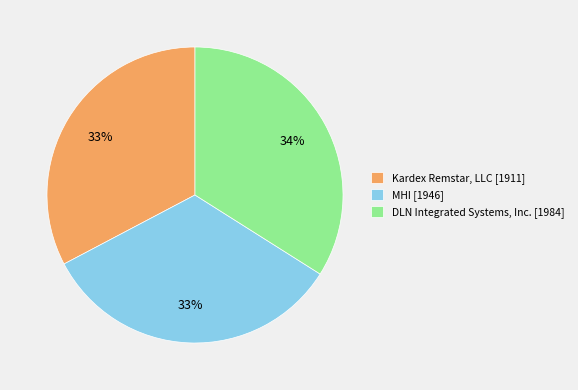

Is MHI [1946] the majority of the pie?

No